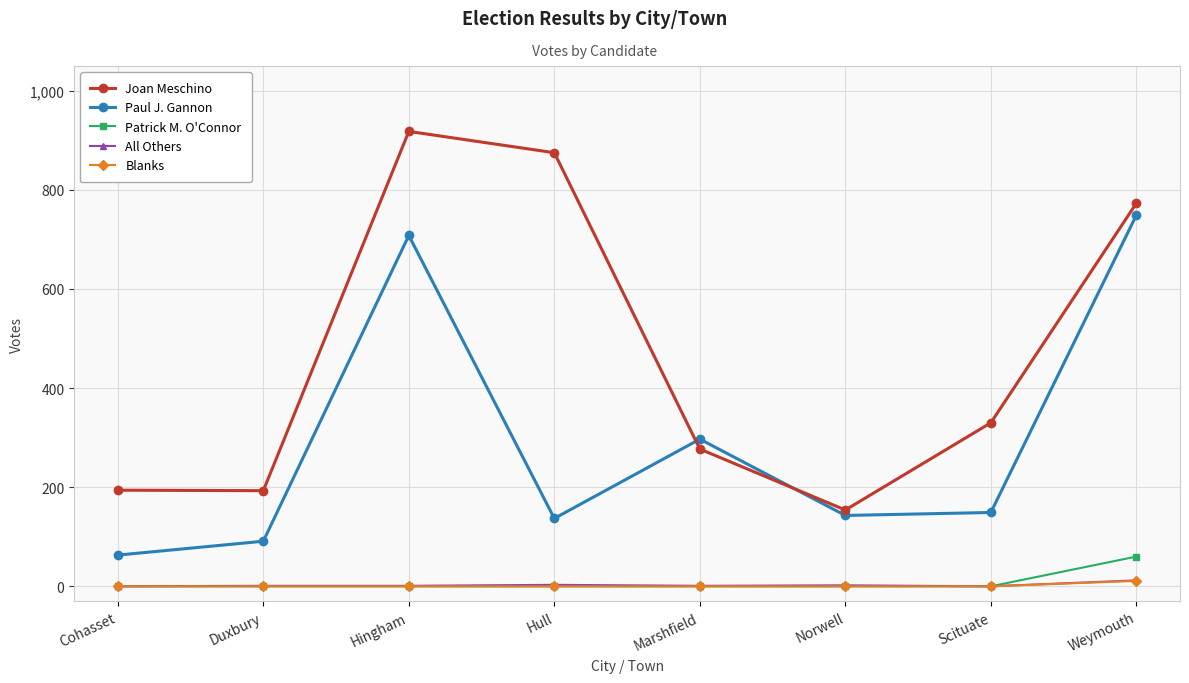

How many series are shown in this chart?

5